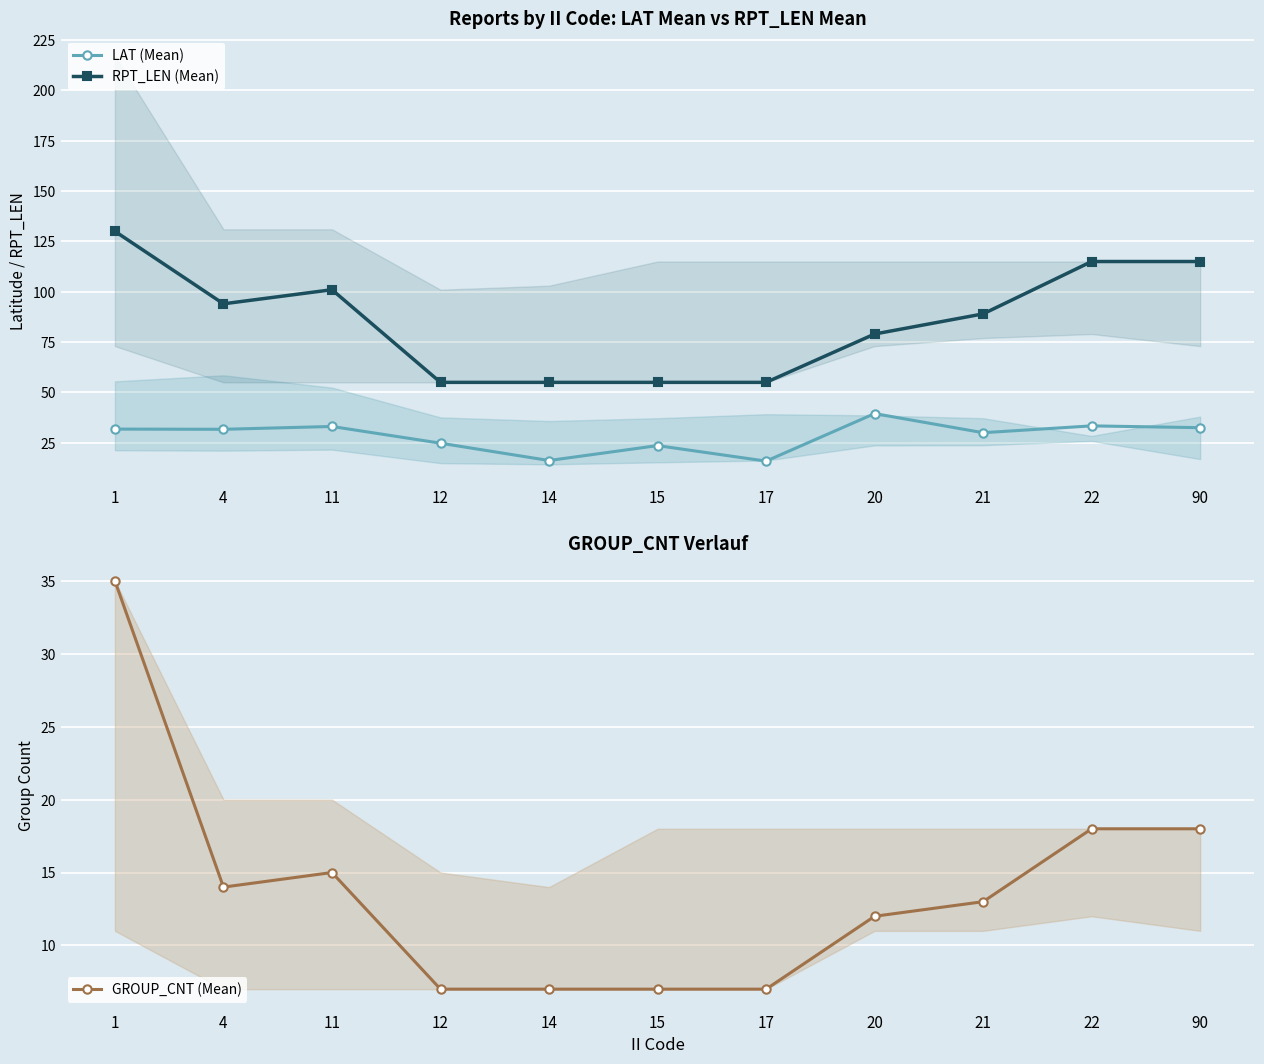

Count the RPT_LEN (Mean) values in the range 55 to 115.

10